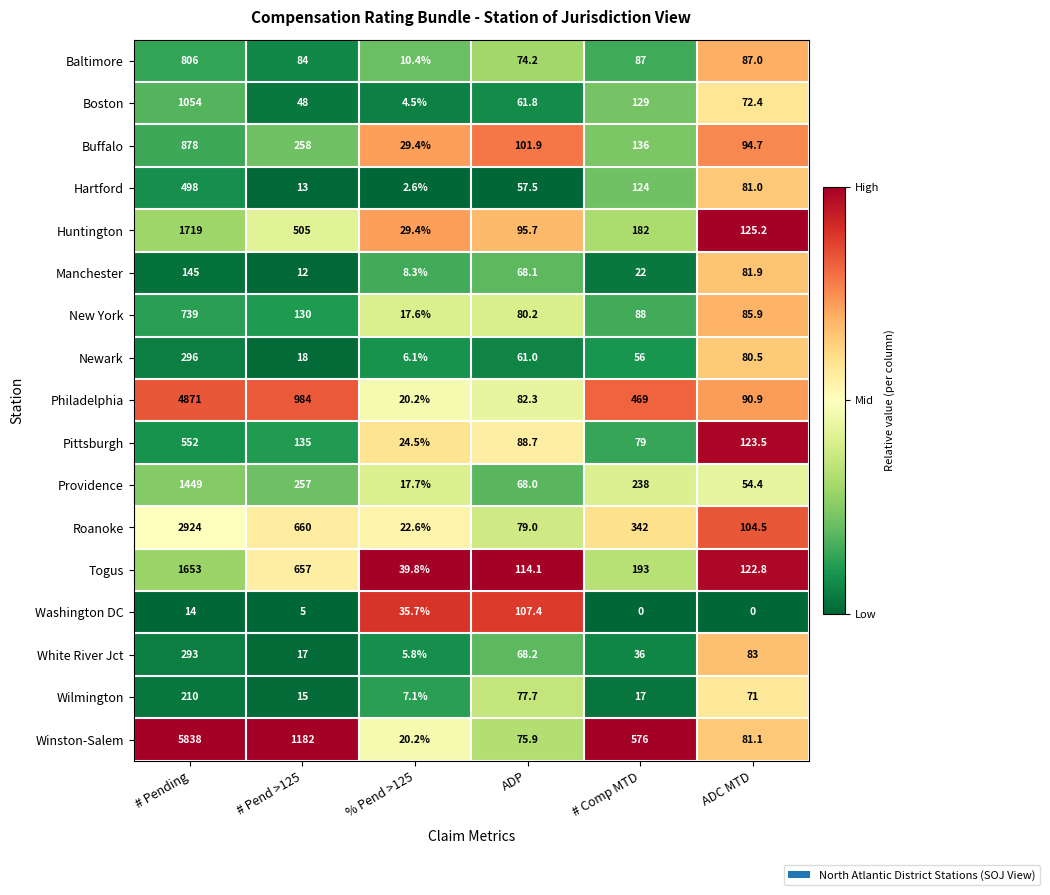

Which series has the widest spread of values?

Winston-Salem